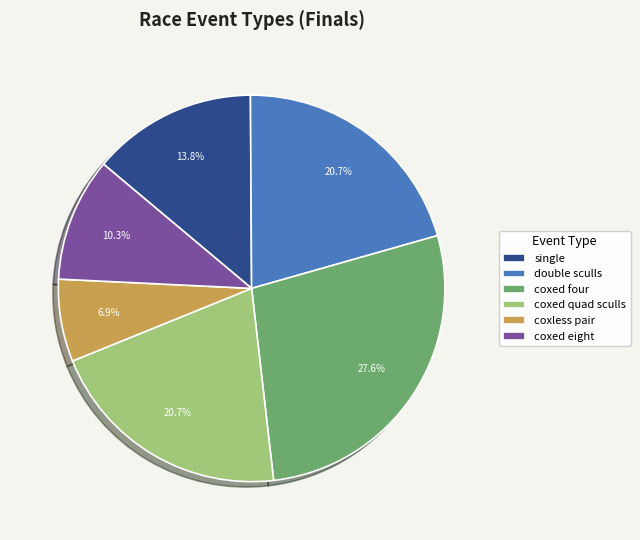

Is there any slice that represents more than half of the pie?

No